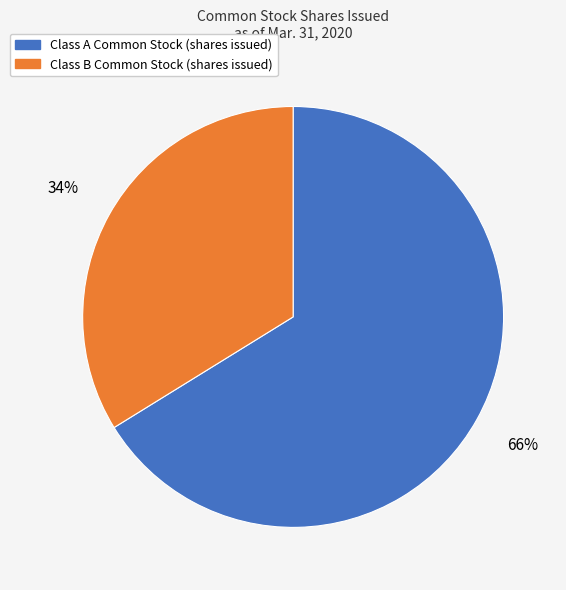

What percentage is the Class B Common Stock (shares issued) slice, to the nearest percent?

34%